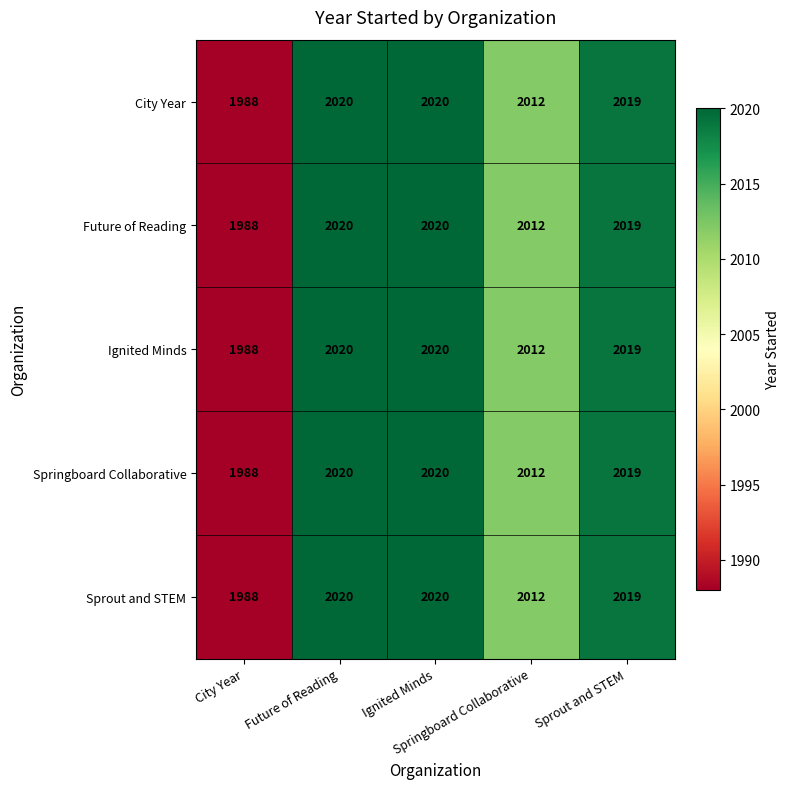

At how many categories does at least one series exceed 2007?

4